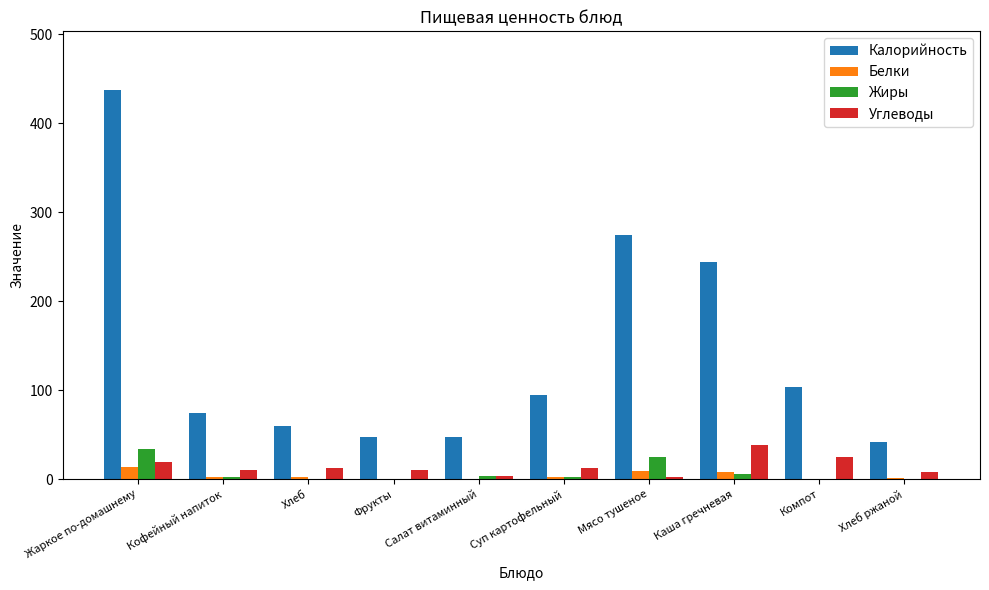

Is it true that Калорийность equals 63.1 at Фрукты?

False